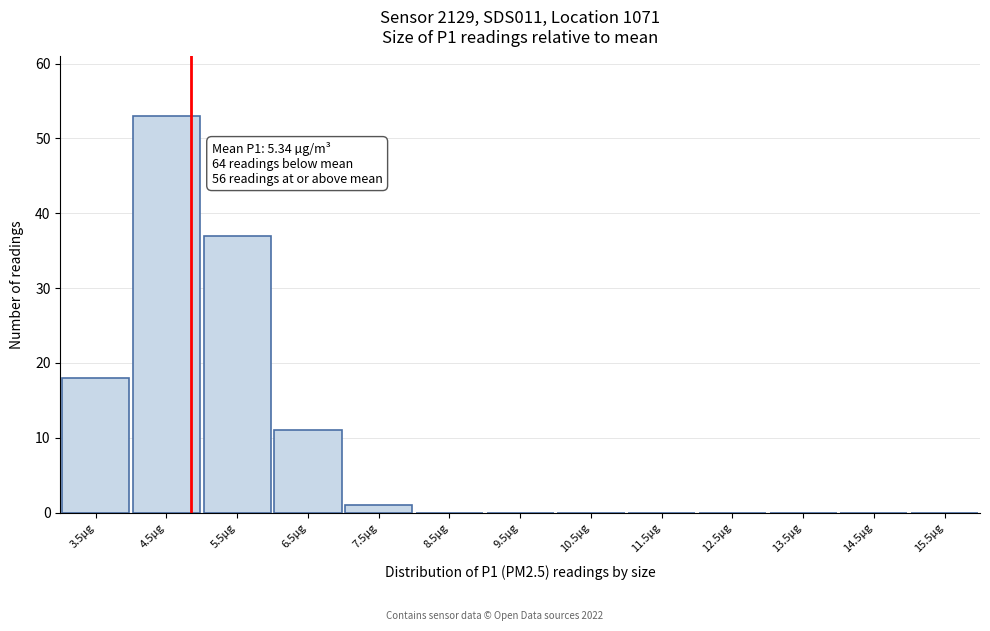

Reading left to right, list all the values displayed in this chart.

3.5µg=18	4.5µg=53	5.5µg=37	6.5µg=11	7.5µg=1	8.5µg=0	9.5µg=0	10.5µg=0	11.5µg=0	12.5µg=0	13.5µg=0	14.5µg=0	15.5µg=0